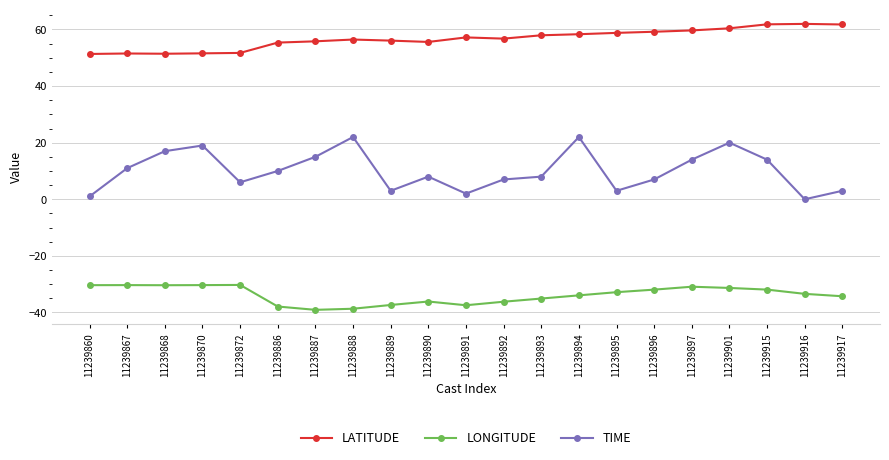

What is the approximate value of LONGITUDE at 11239896?

-31.9